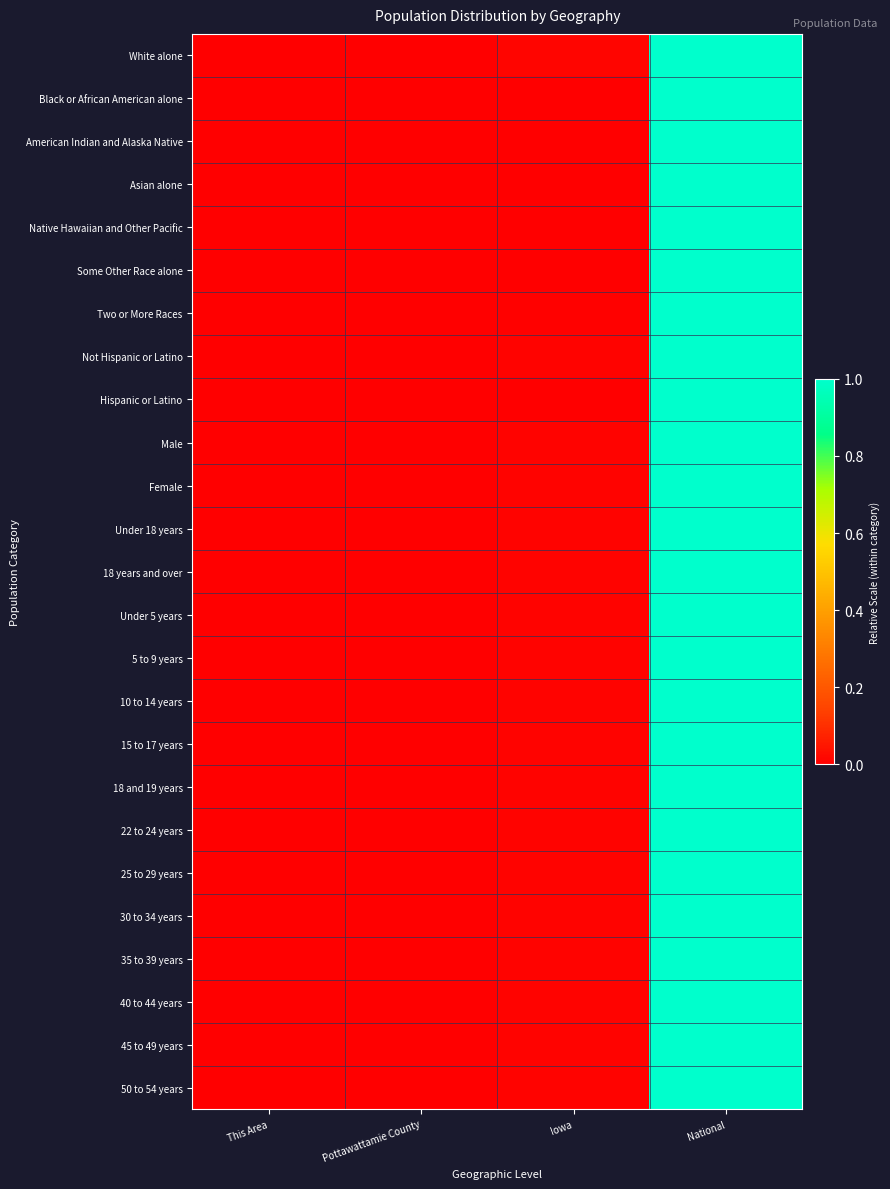

At how many categories does at least one series exceed 0?

4